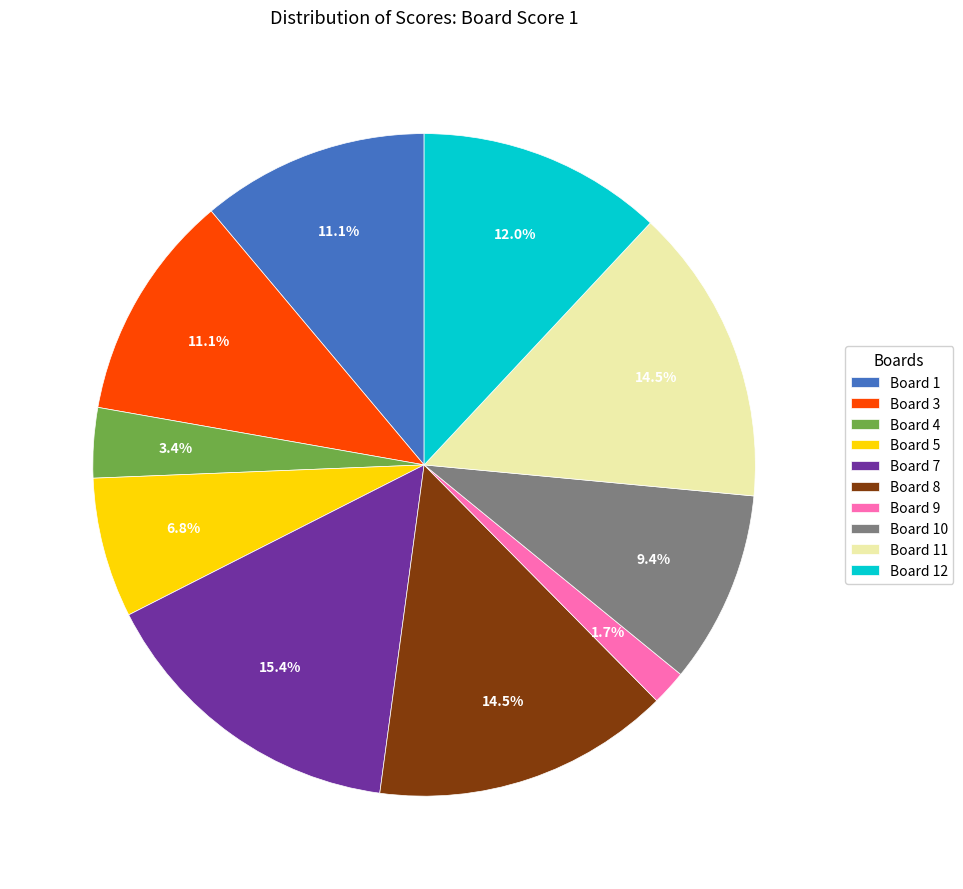

Does Board 7 account for over 50% of the chart?

No